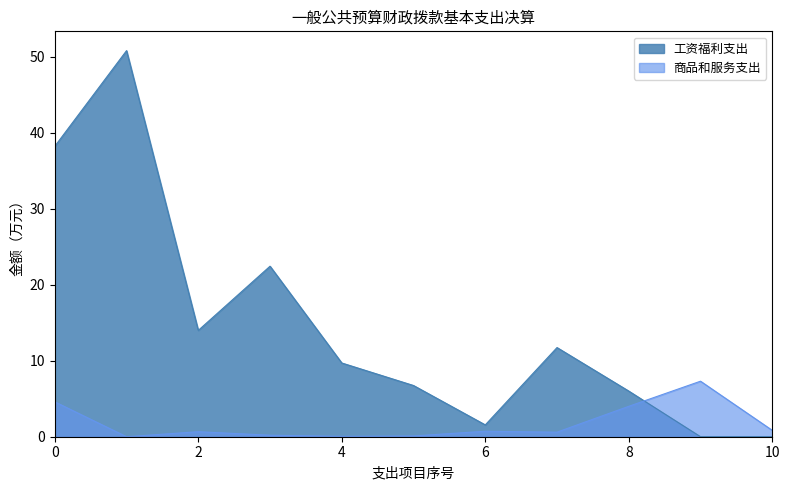

What is the label of the 3rd point from the right?

8